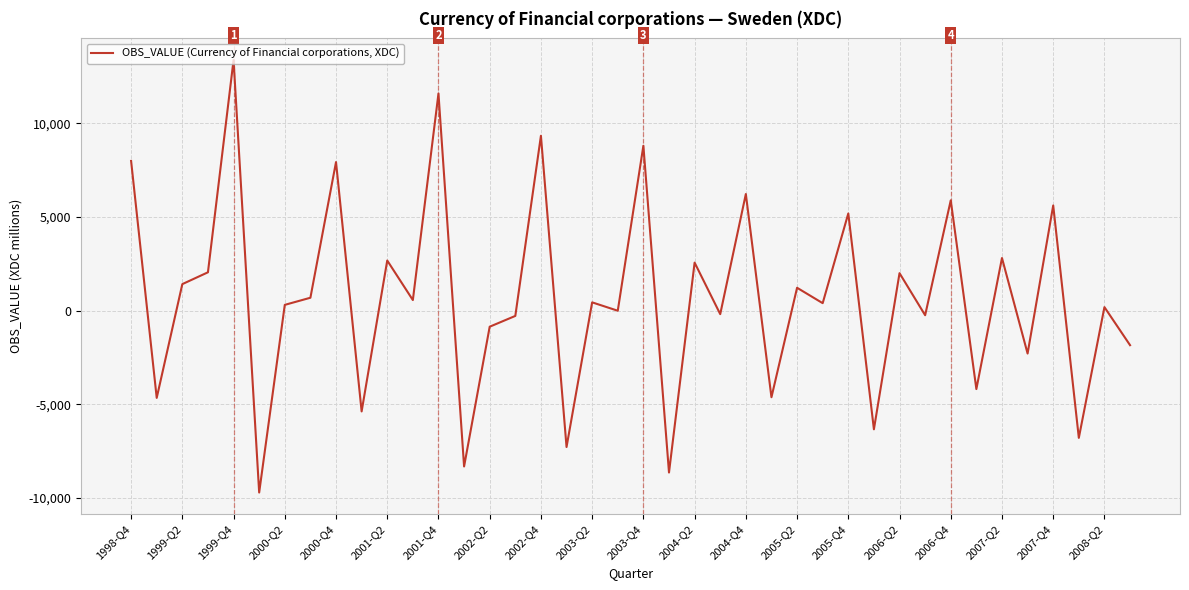

What is the difference between the maximum and minimum values?

23093